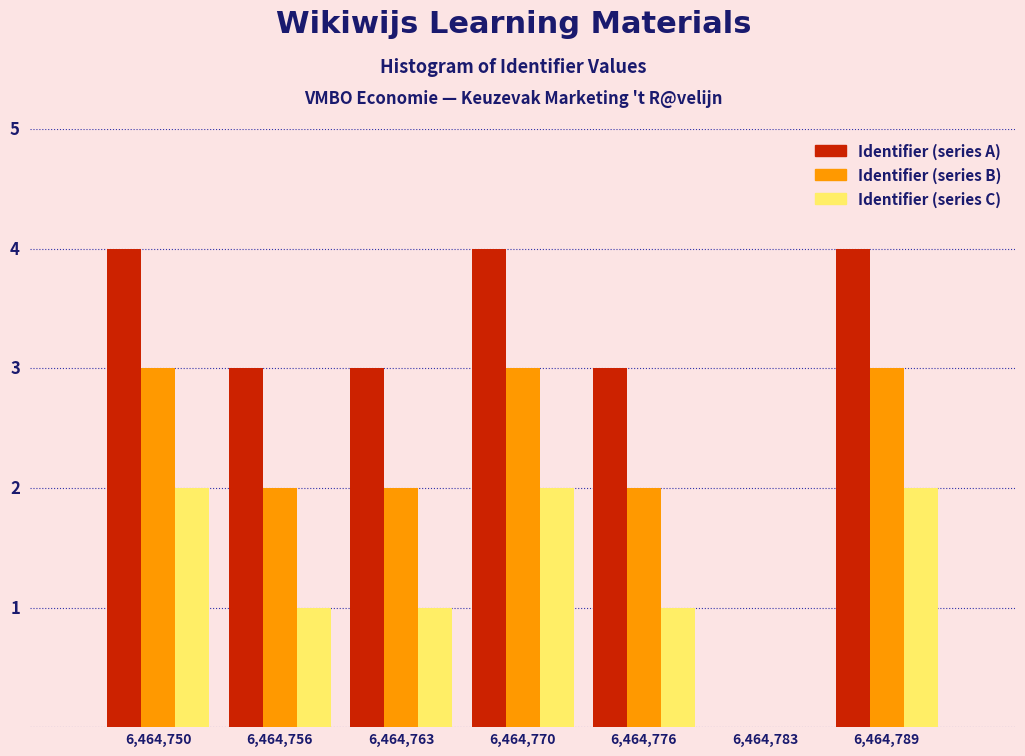

What are all the series names shown in the legend?

Identifier (series A), Identifier (series B), Identifier (series C)